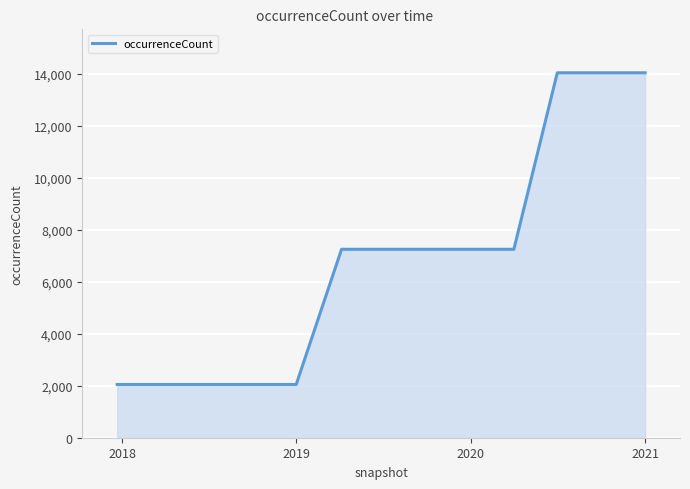

What is the difference between the maximum and minimum values?

11999